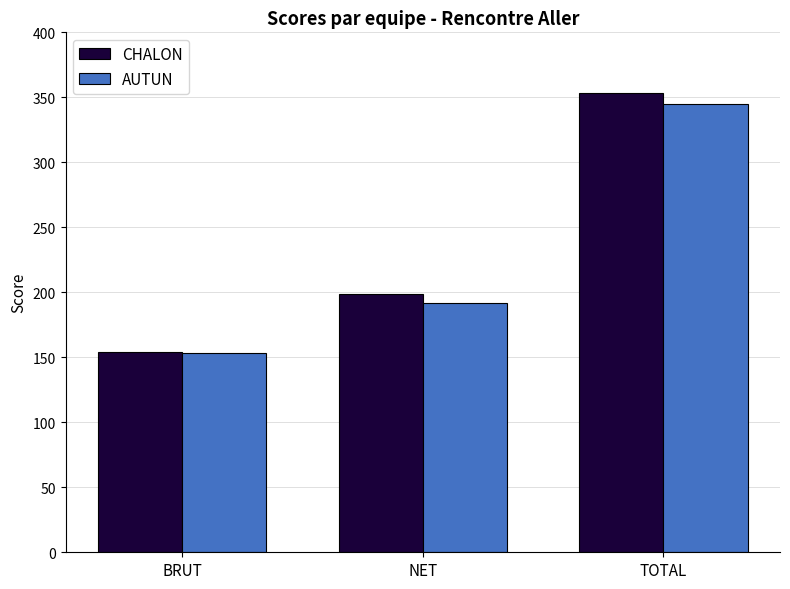

The value of AUTUN at BRUT is 221. True or false?

False